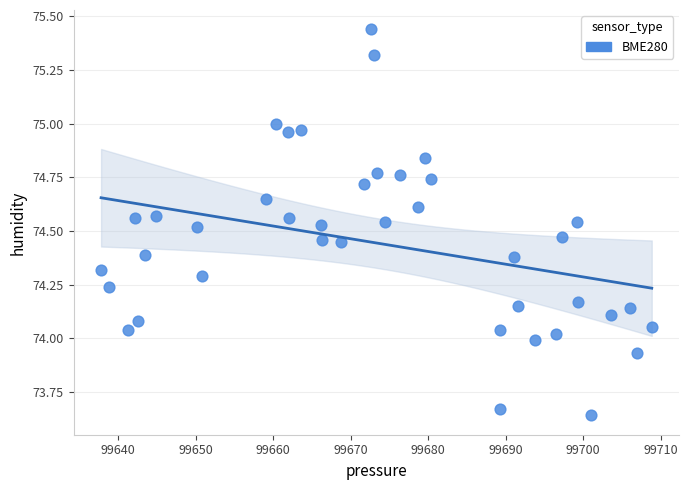

What is the range of Y values (max minus min)?

1.8